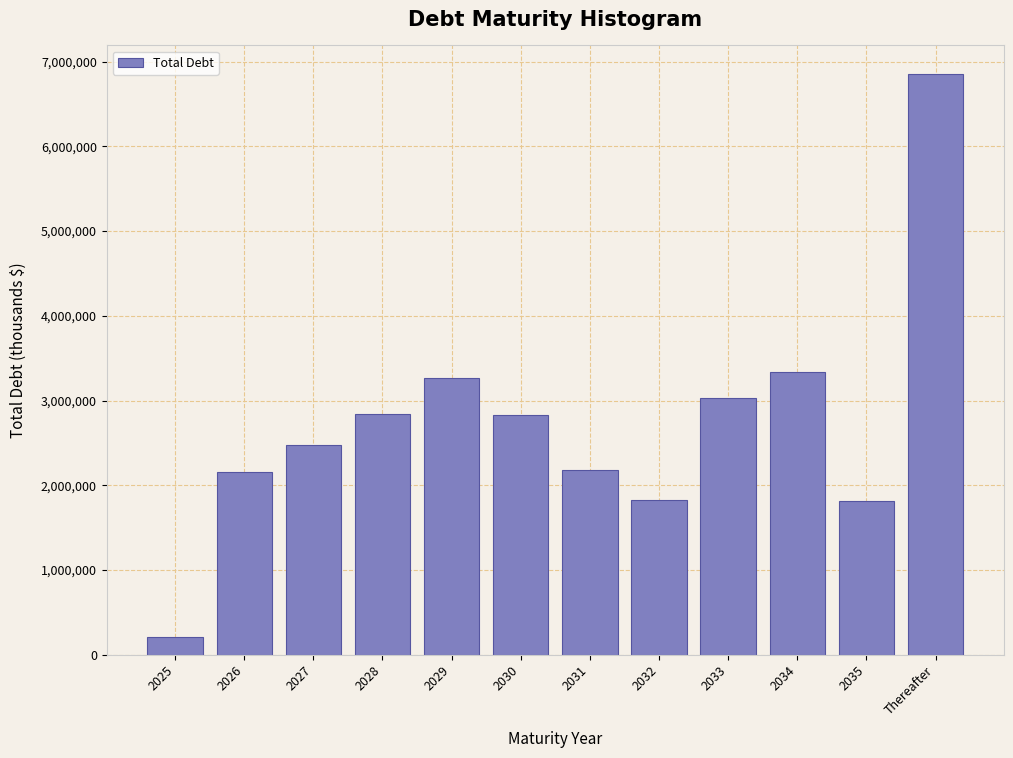

What is the approximate value at 2032, to the nearest 50?

1826850